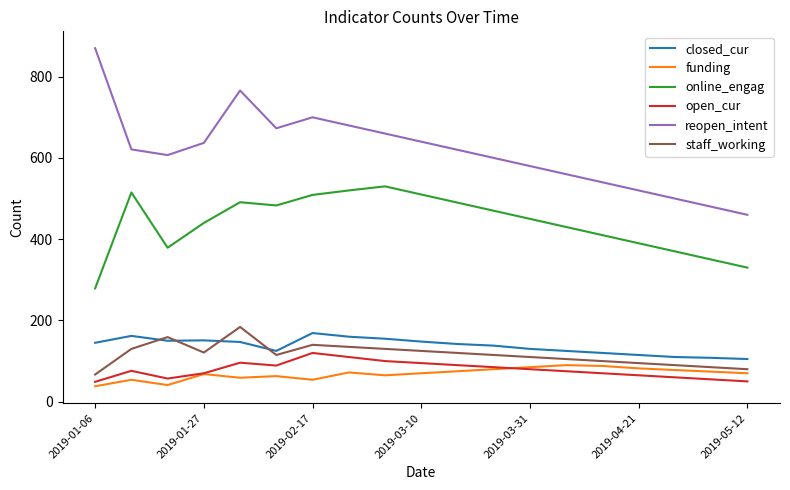

Which series has the largest total across all categories?

reopen_intent